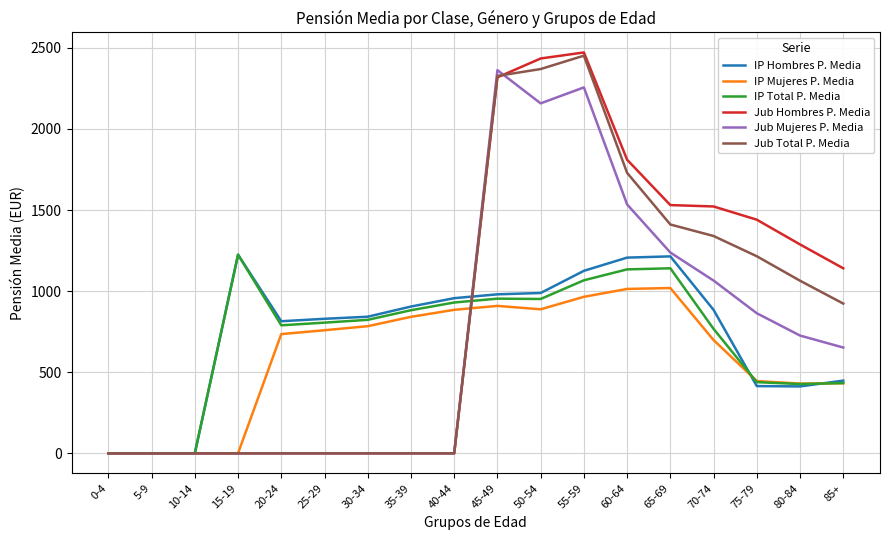

At which category is the sum across all series the highest?

55-59